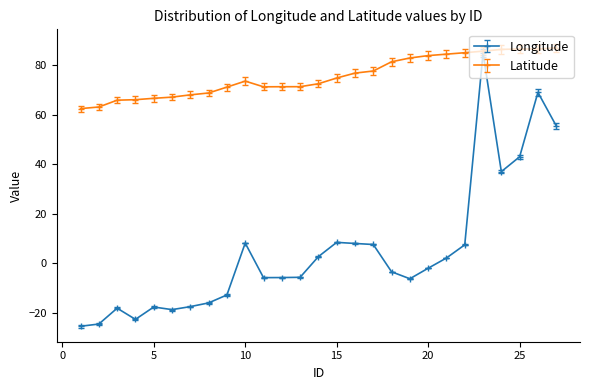

Which series has the widest spread of values?

Longitude